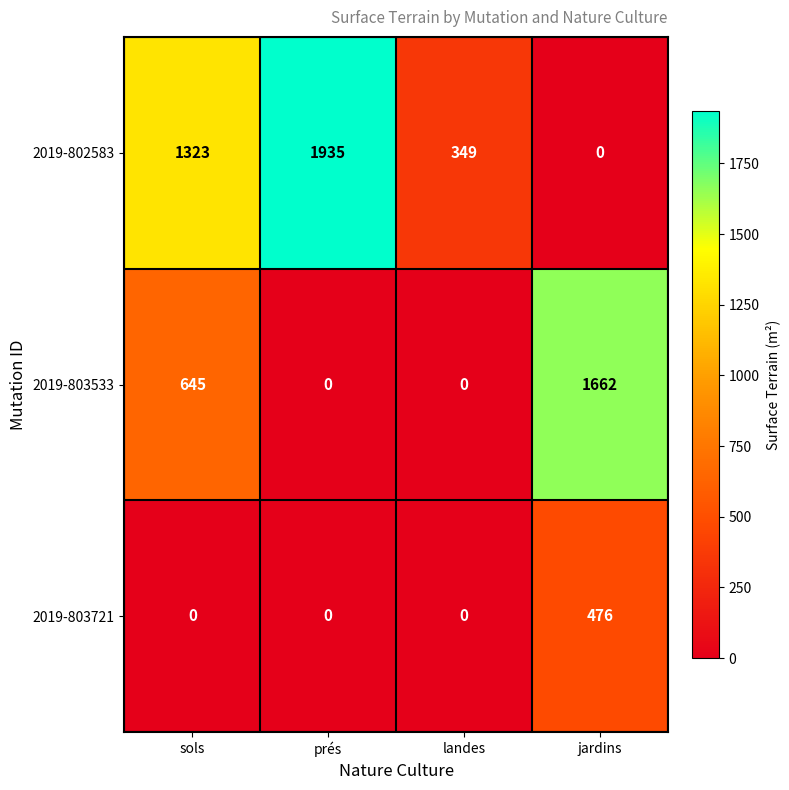

Count the 2019-802583 values in the range 349 to 1935.

3